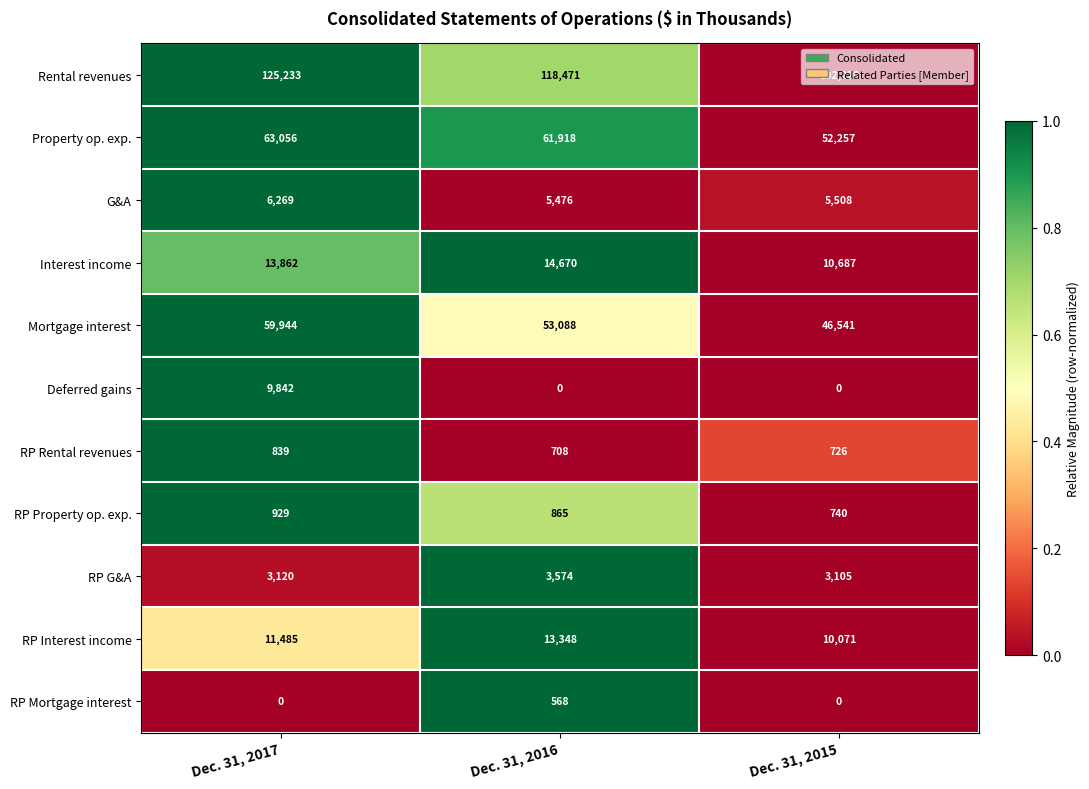

How many Property op. exp. values are between 52257 and 63056?

3